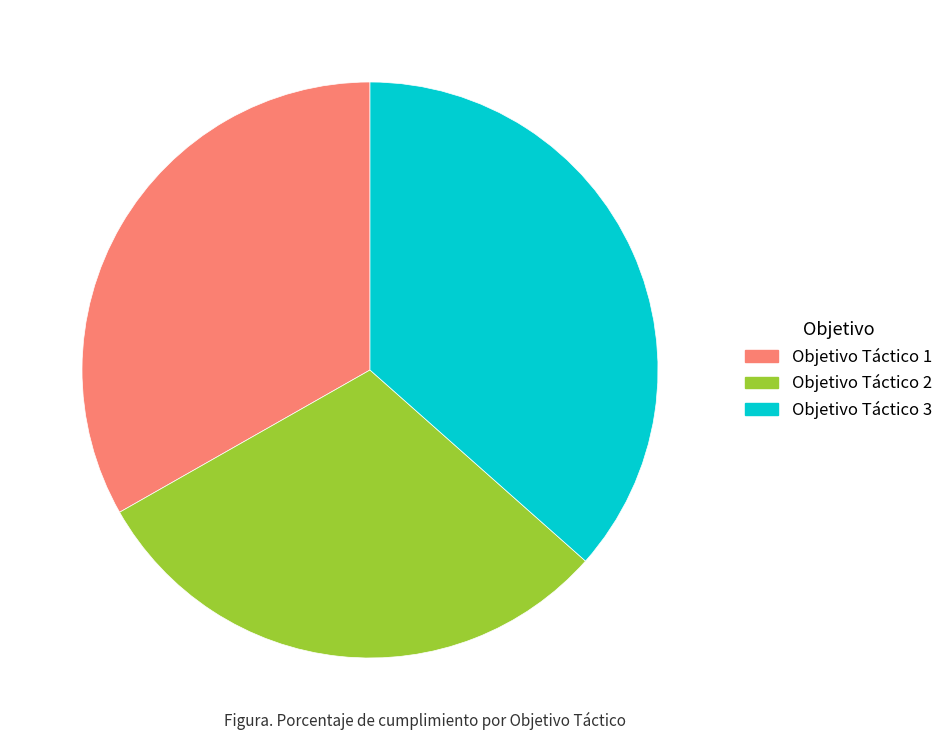

Combined, do Objetivo Táctico 3 and Objetivo Táctico 2 account for over 50%?

Yes